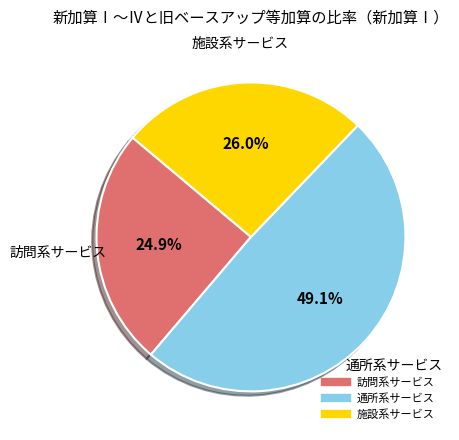

Is there any slice that represents more than half of the pie?

No